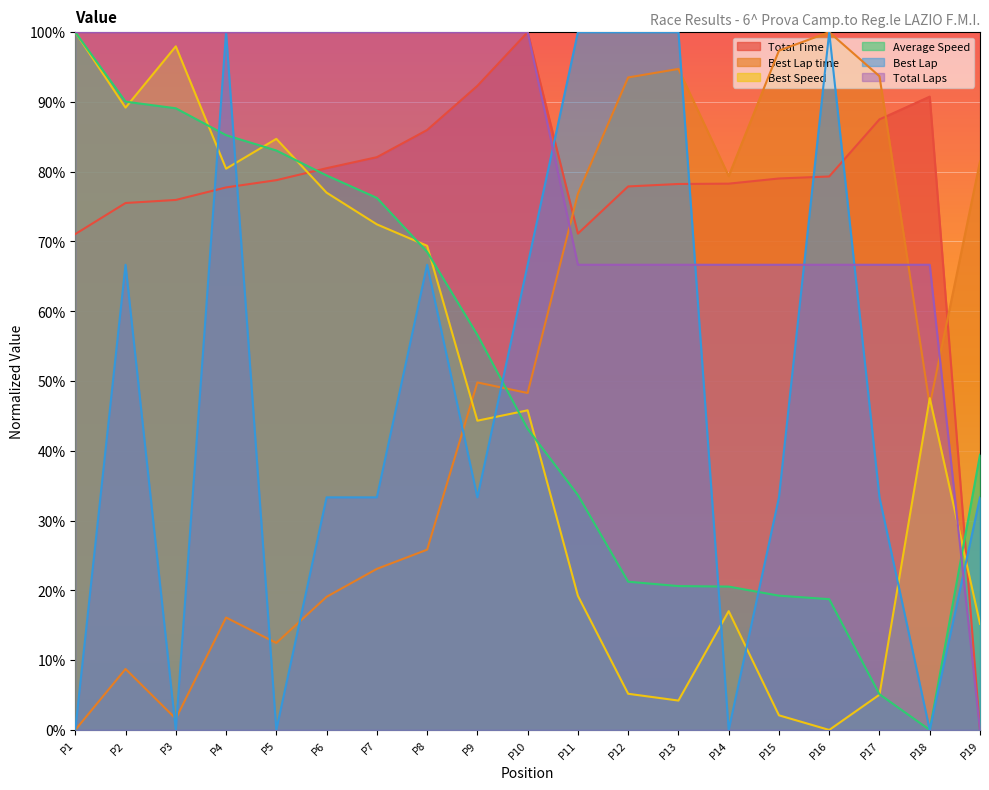

Does the chart display data point markers on the line(s)?

No